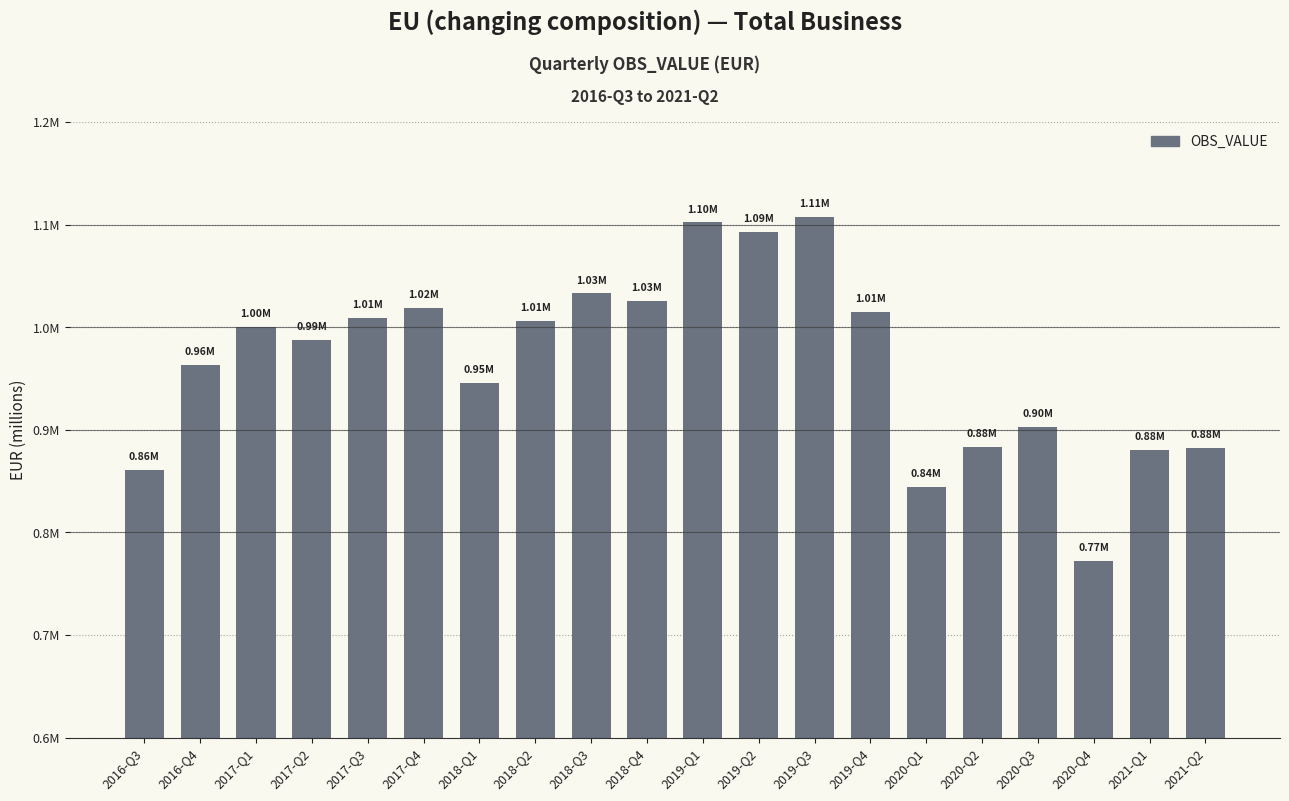

Is it true that the value at 2018-Q1 is 487858.8?

False